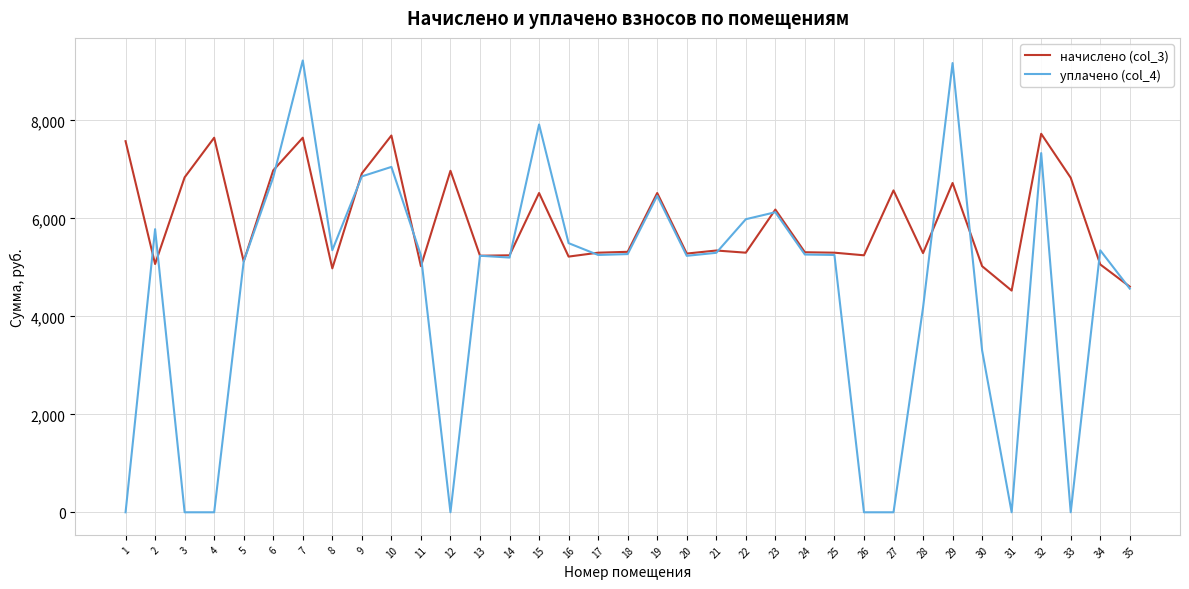

What is the lowest value of the начислено (col_3) series?

4526.0